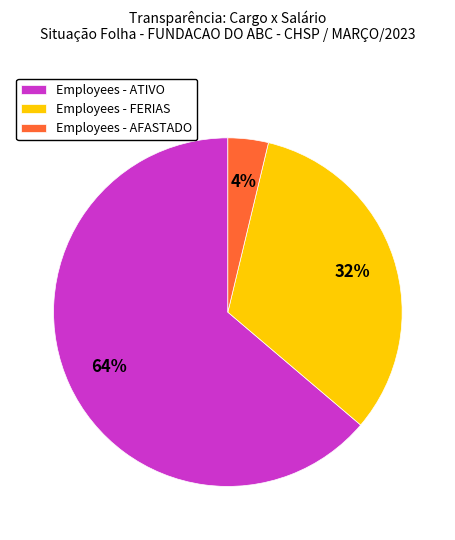

To the nearest percent, what percentage of the pie is Employees - ATIVO?

64%